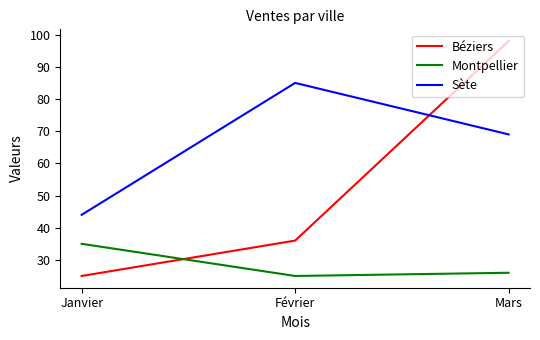

Reading right to left, what are all the values shown in this chart?

Béziers: Mars=98	Février=36	Janvier=25
Montpellier: Mars=26	Février=25	Janvier=35
Sète: Mars=69	Février=85	Janvier=44